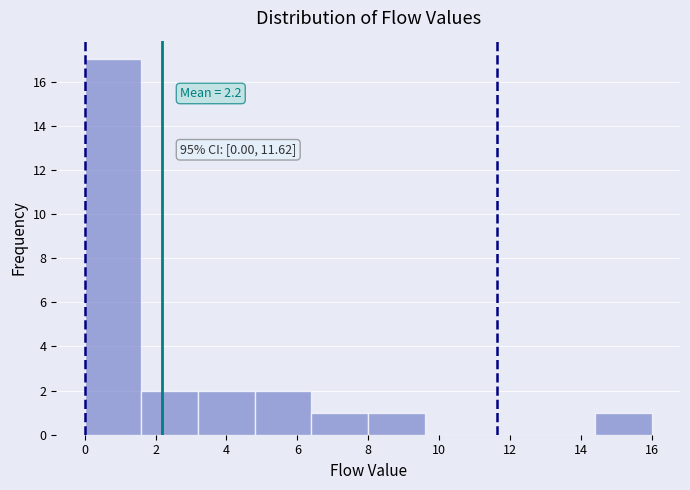

Which range on the x-axis has the tallest bar?

0.0 to 1.6